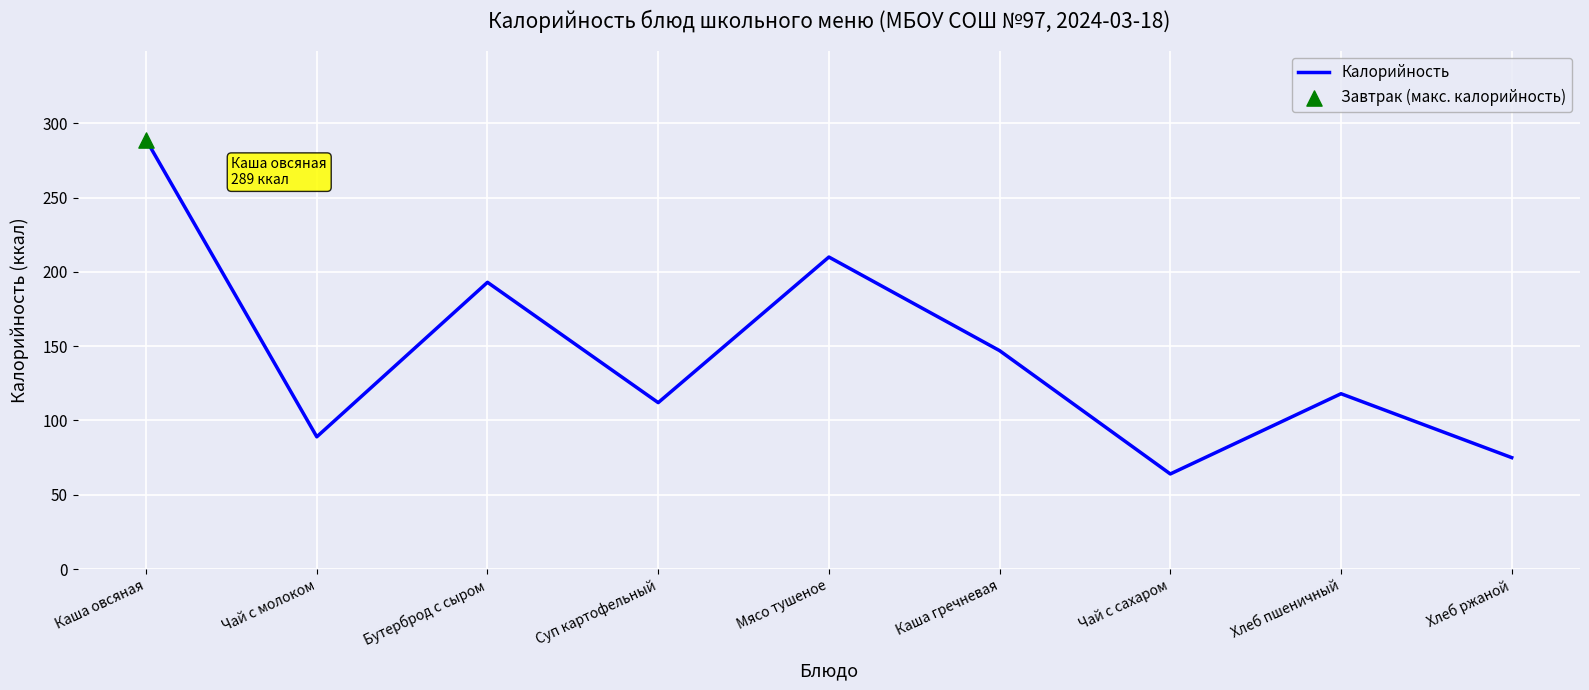

What is the ratio of the value at Бутерброд с сыром to the value at Мясо тушеное?

0.9